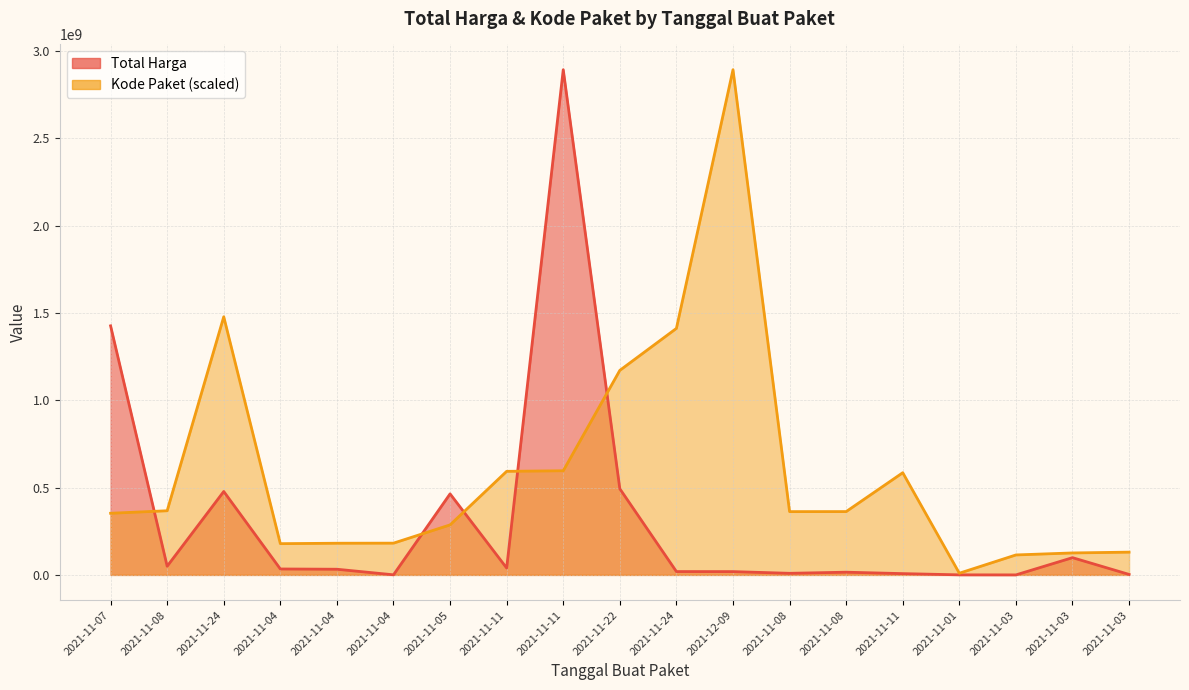

What is the label of the 17th point from the left?

2021-11-03